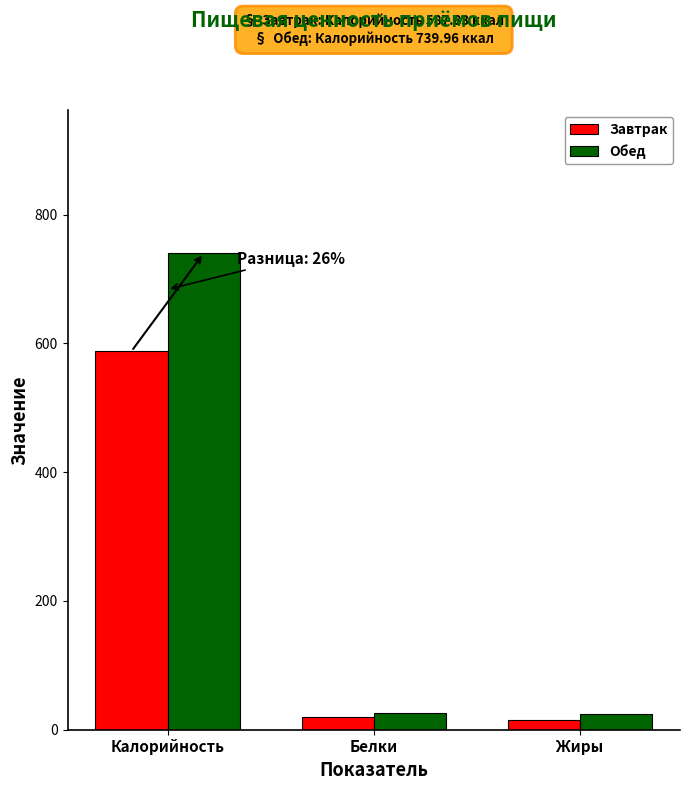

What is the average value of the Завтрак series?

207.7